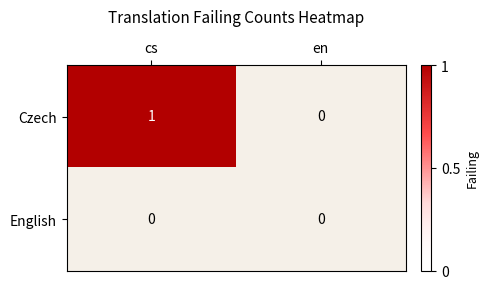

Which series has the largest total across all categories?

Czech